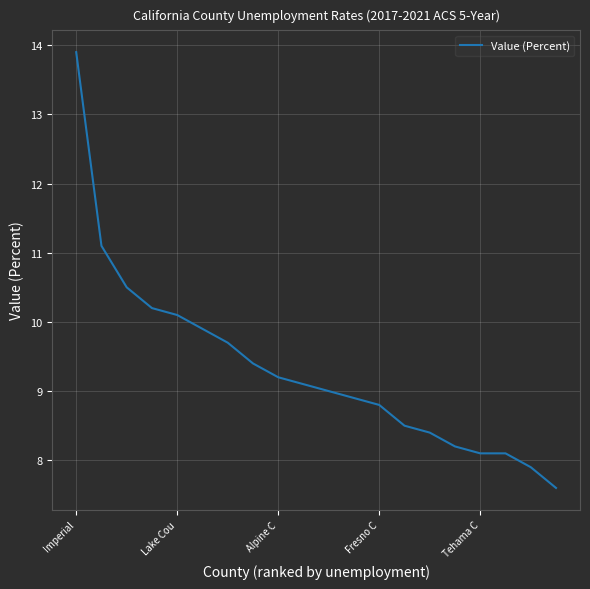

What is the sum of all values?

186.6